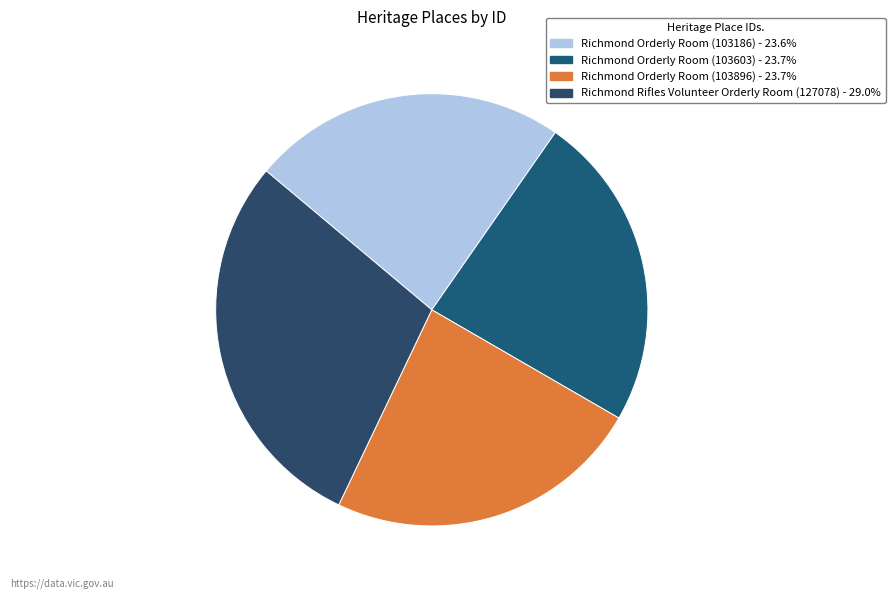

Count the number of slices in the pie.

4